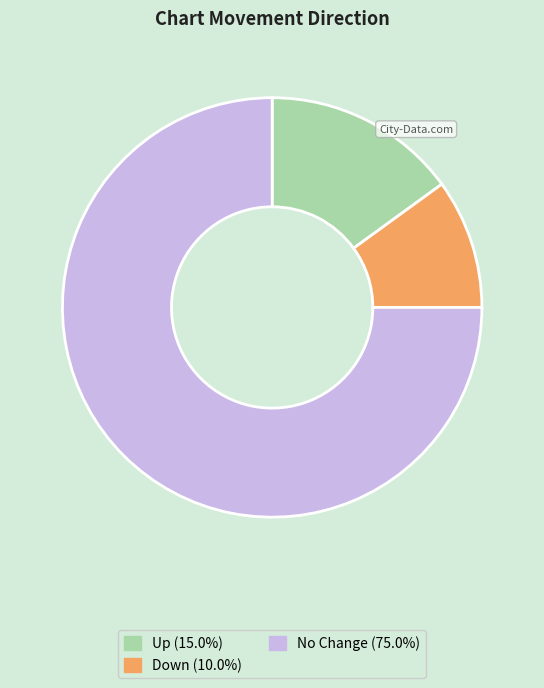

Does any single category account for the majority?

Yes